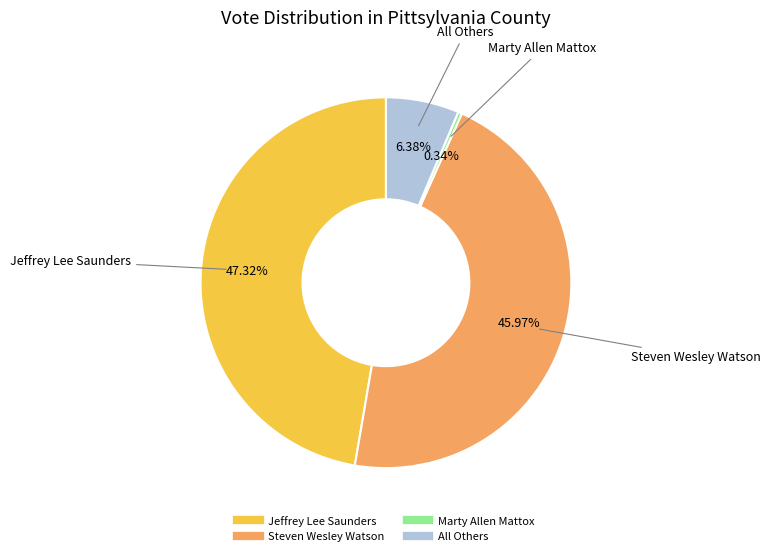

To the nearest percent, what percentage of the pie is Steven Wesley Watson?

46%